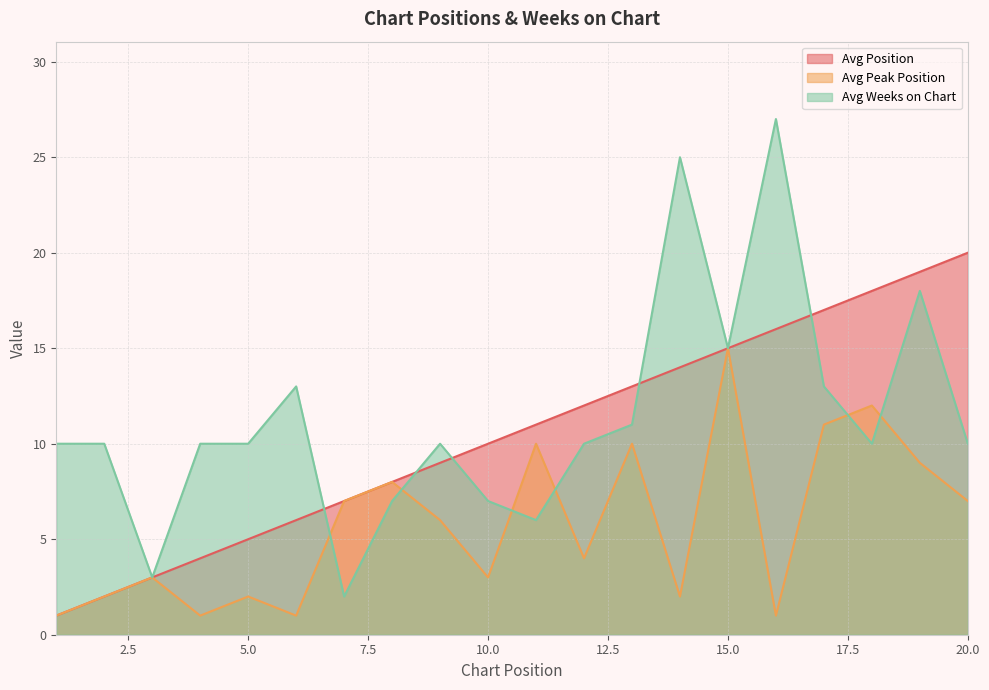

Where do Avg Weeks on Chart and Avg Position first cross each other?

6 and 7